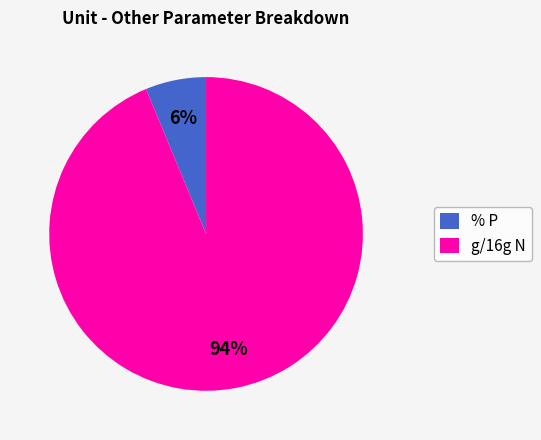

What percentage is the % P slice, to the nearest percent?

6%